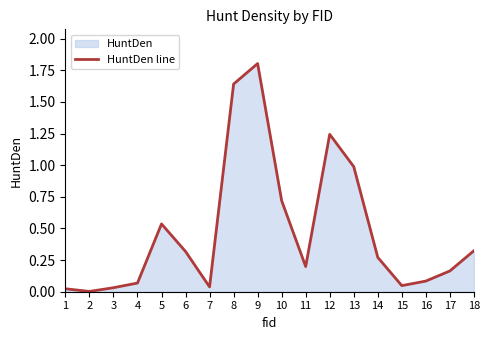

At which category does the chart reach its minimum across all series?

2